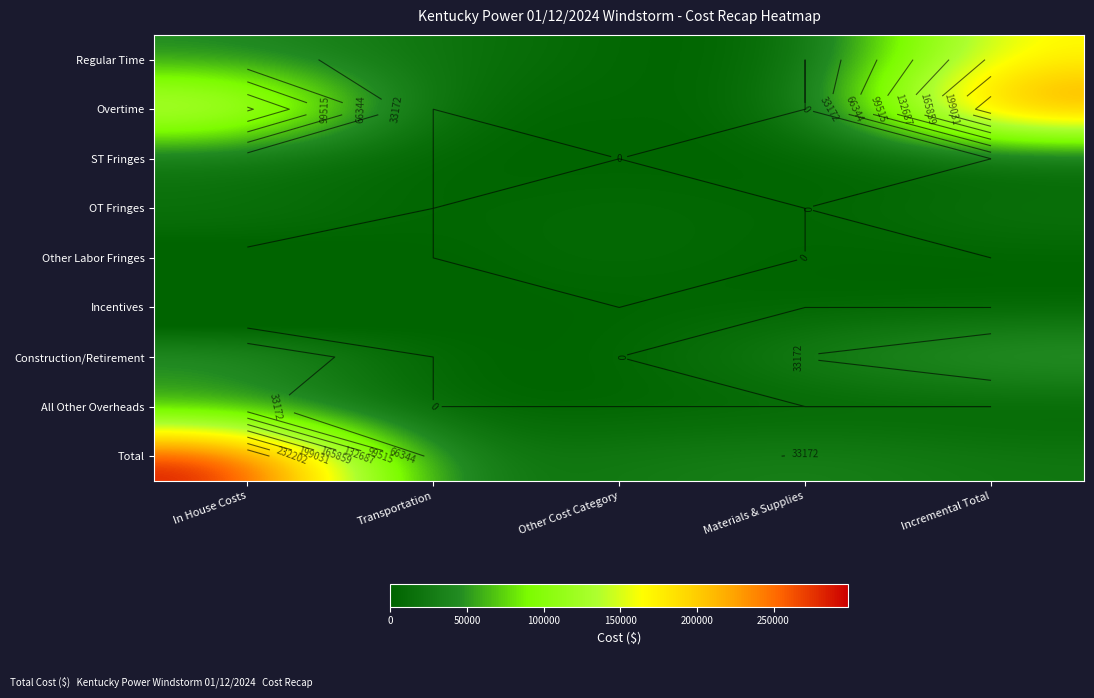

True or false: Total has a value of 17217 at Materials & Supplies.

False